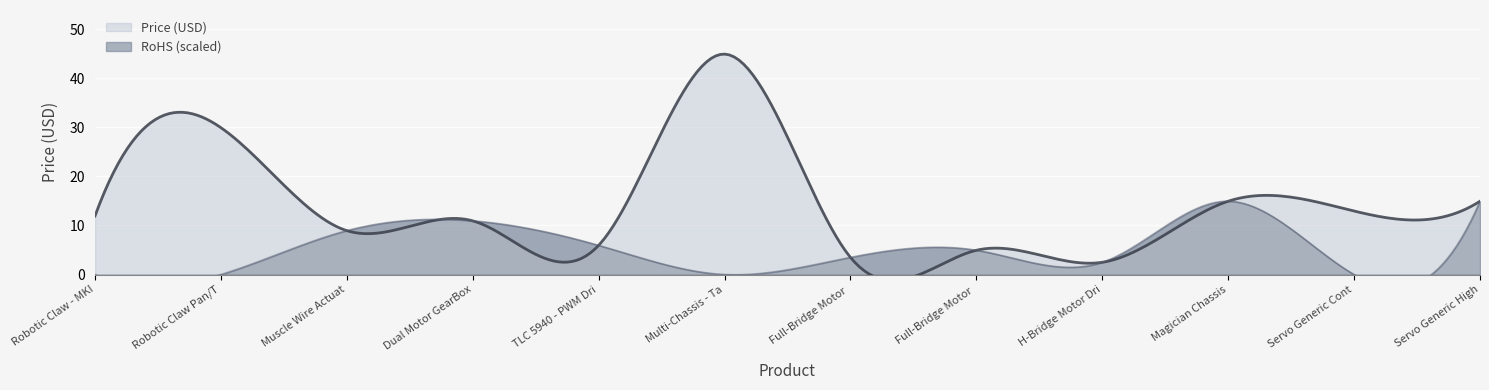

What is the sum of all Price (USD) values?

166.5